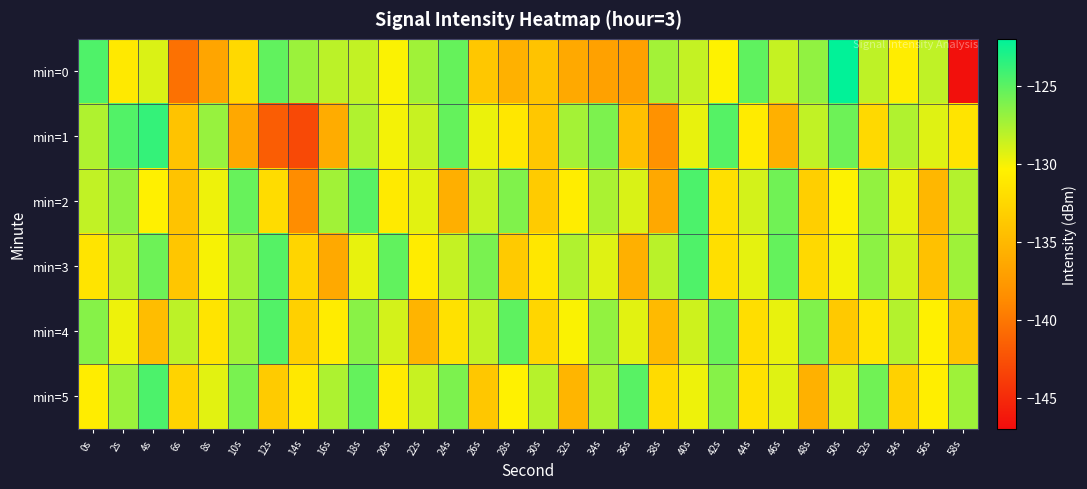

What is the total value across all series at 40s?

-765.6